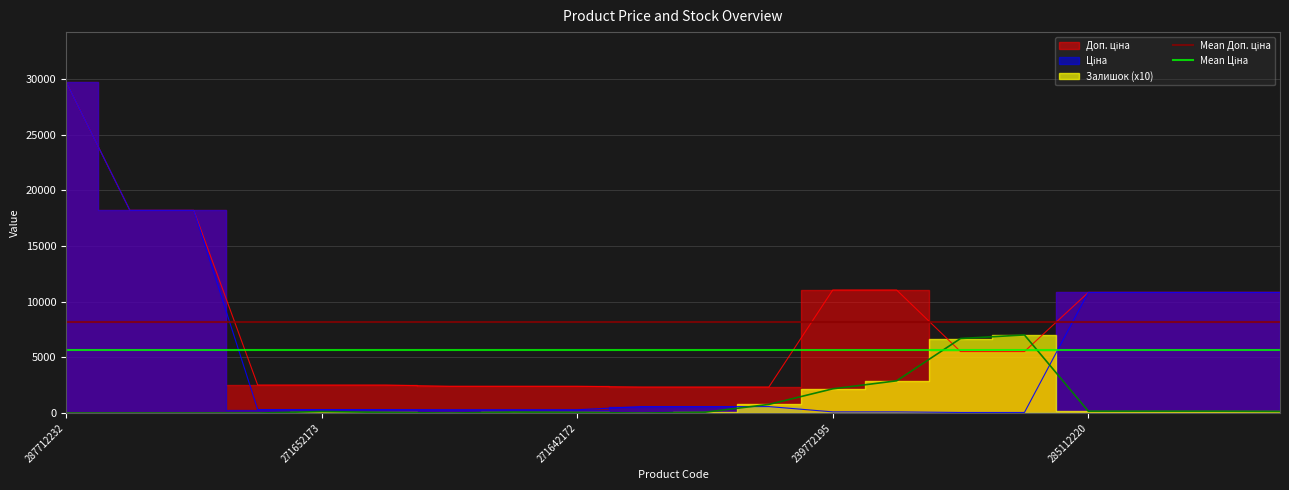

The Mean Доп. ціна series shows 8225.0 at 271652173. True or false?

True